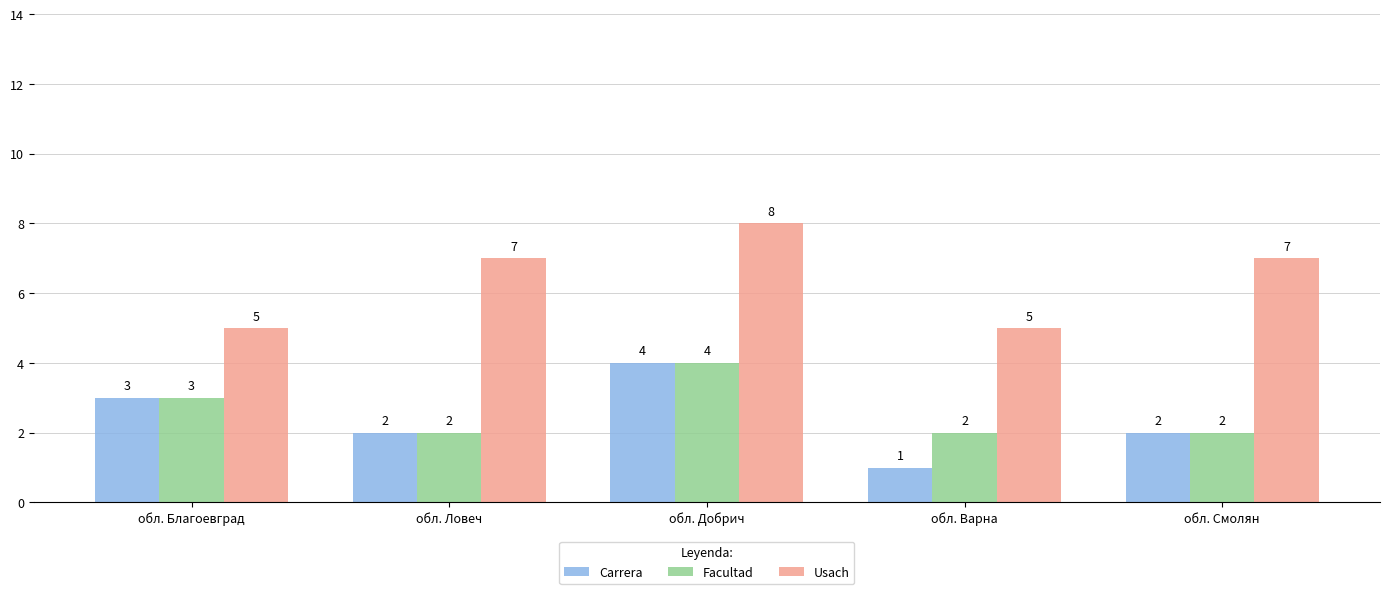

Which category has the lowest value across all series?

обл. Варна